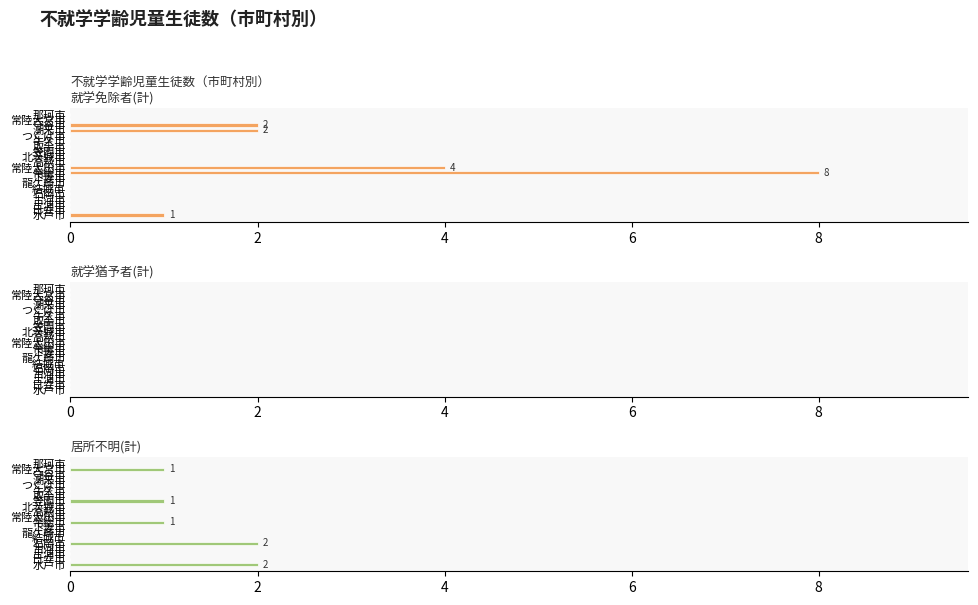

What is the sum of all 居所不明(計) values?

7.0